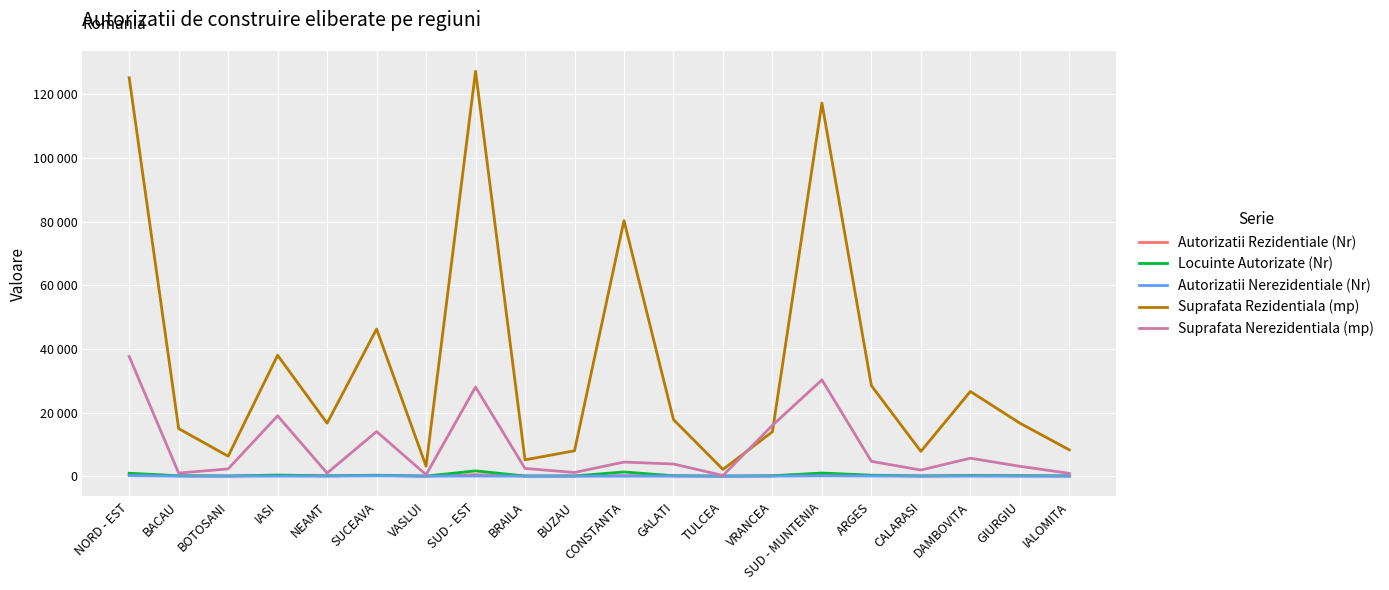

Which has a higher value, SUCEAVA or BRAILA?

SUCEAVA